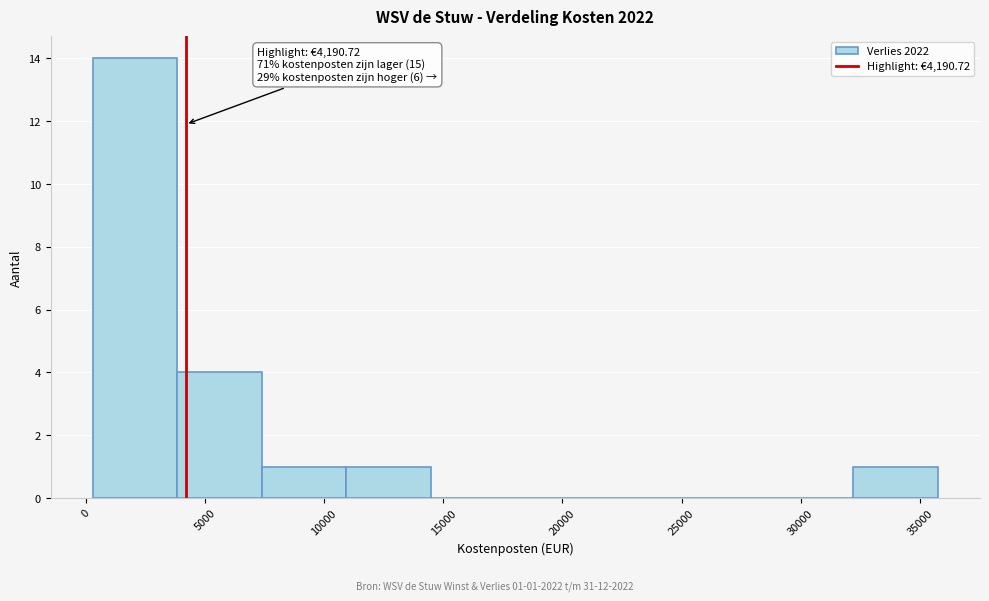

Which range on the x-axis has the tallest bar?

500 to 4000